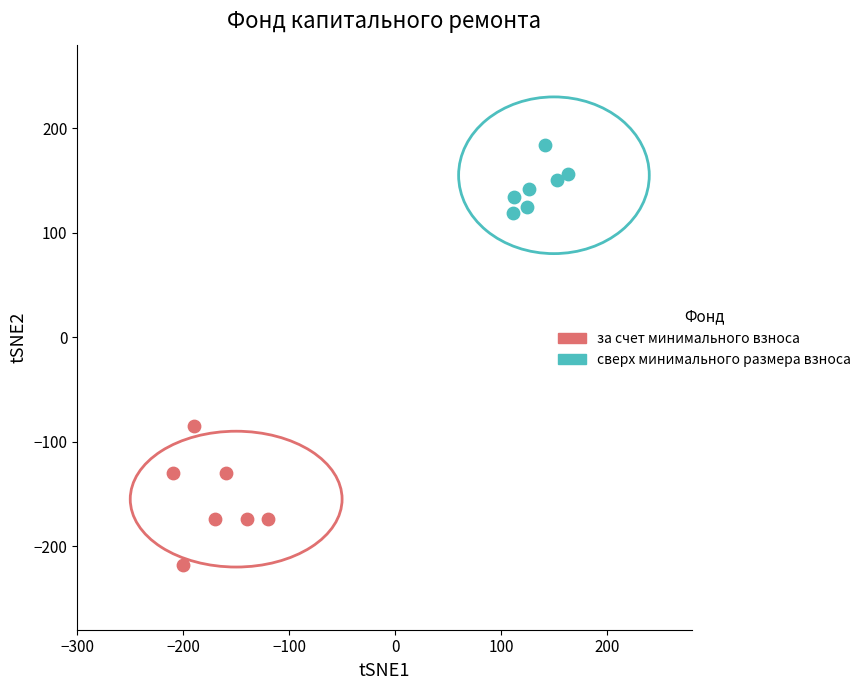

What are all the series names shown in the legend?

за счет минимального взноса, сверх минимального размера взноса